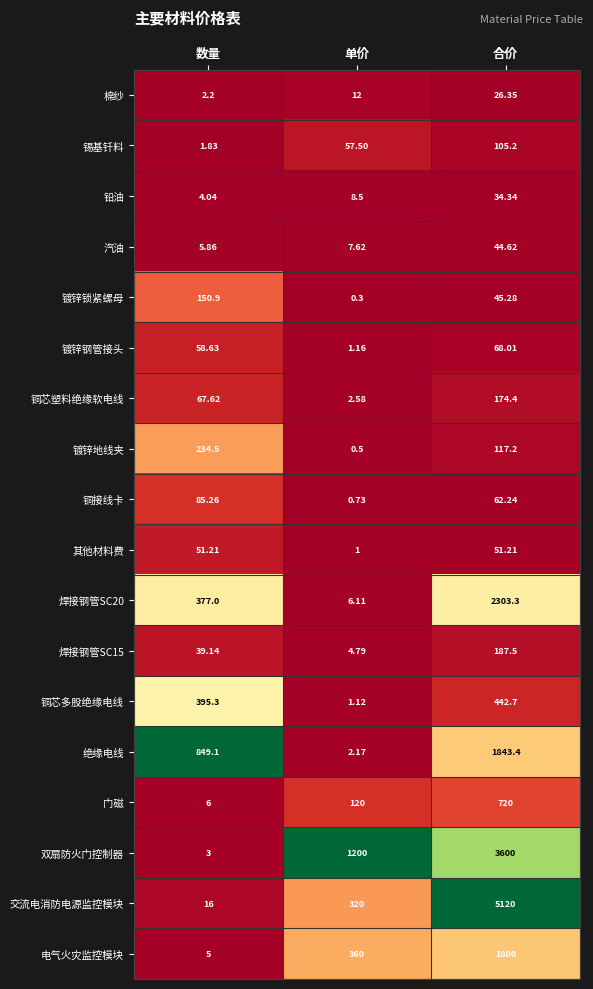

List the labels in order of 汽油 value, largest first.

合价, 单价, 数量